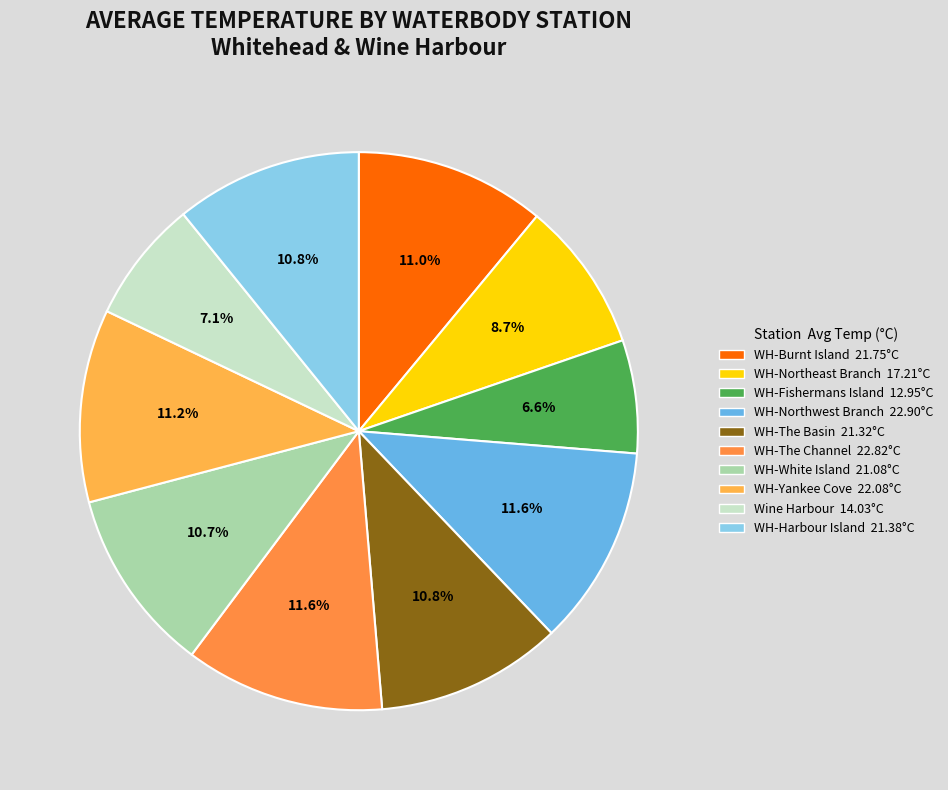

How many segments does this pie chart have?

10